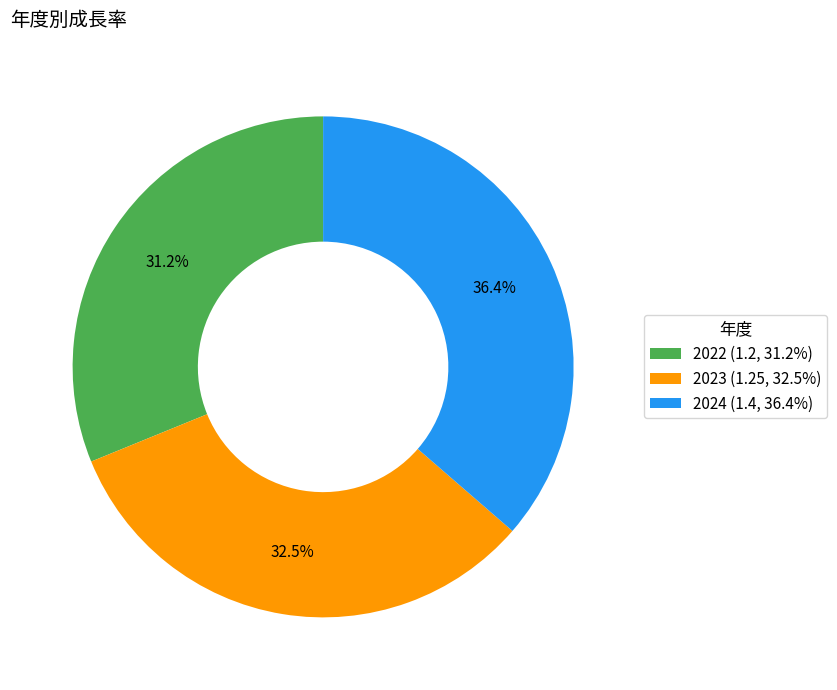

What percentage is NOT represented by 2022?

68.8%